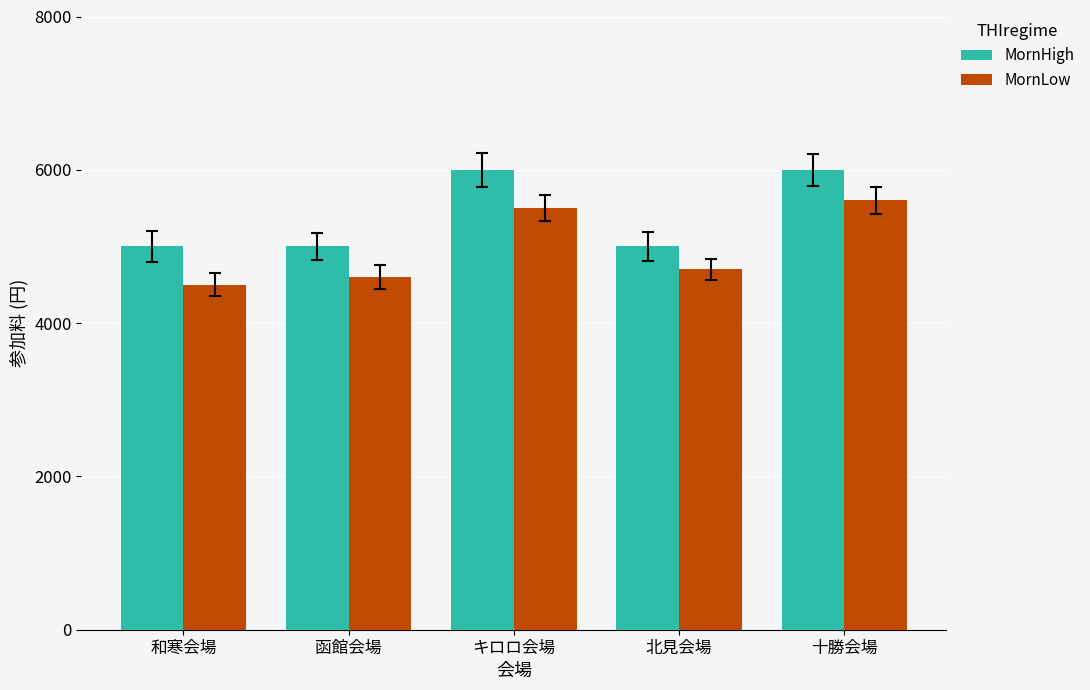

Reading left to right, transcribe all the data shown in this chart.

MornHigh: 5000	5000	6000	5000	6000
MornLow: 4500	4600	5500	4700	5600